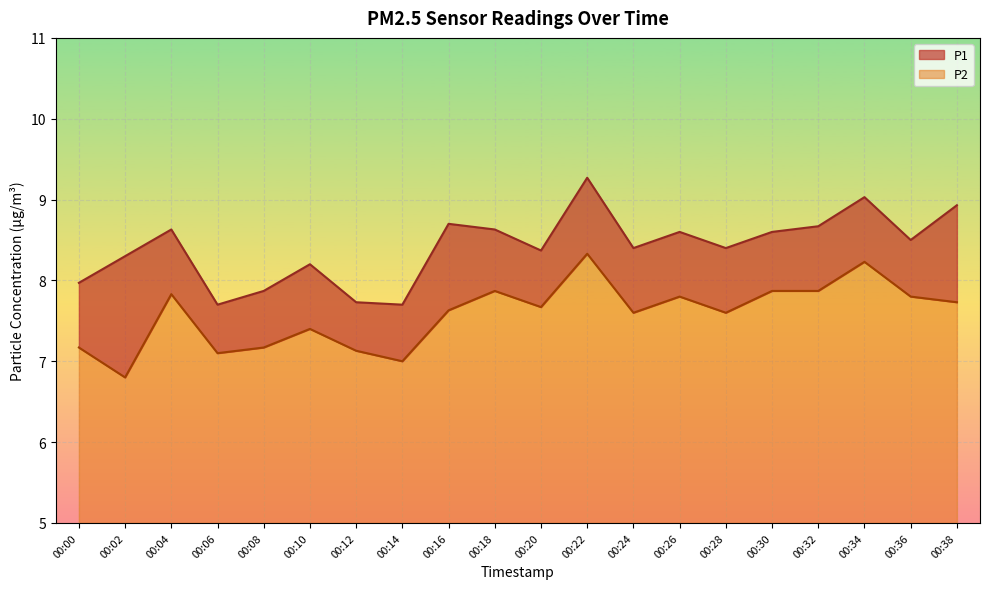

What is the average value of the P1 series?

8.4